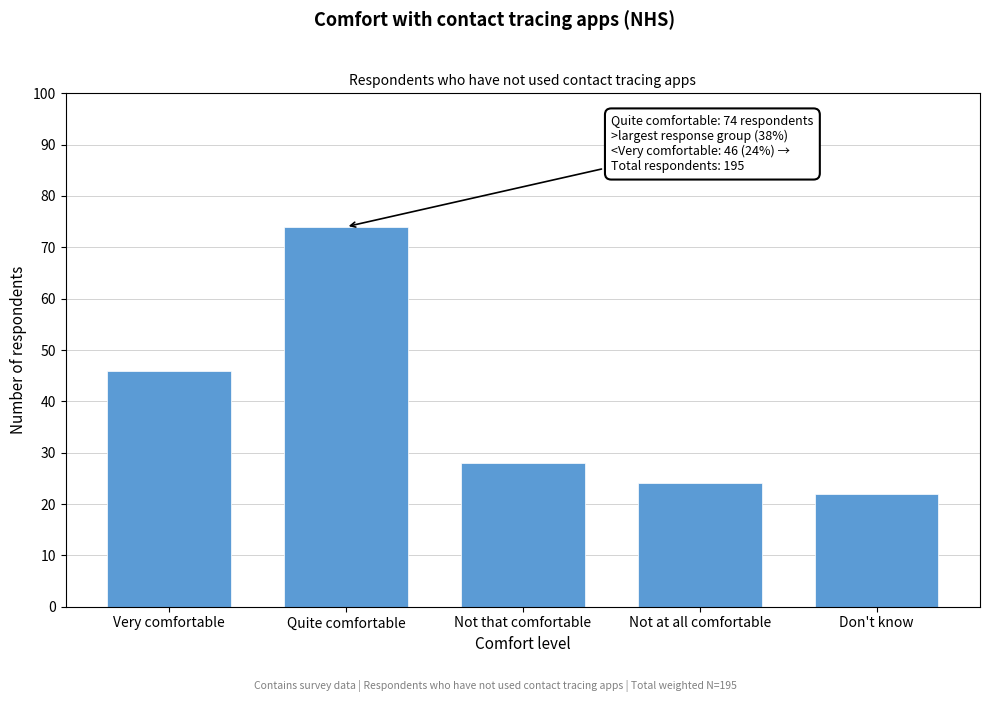

Reading left to right, list all the values displayed in this chart.

46	74	28	24	22